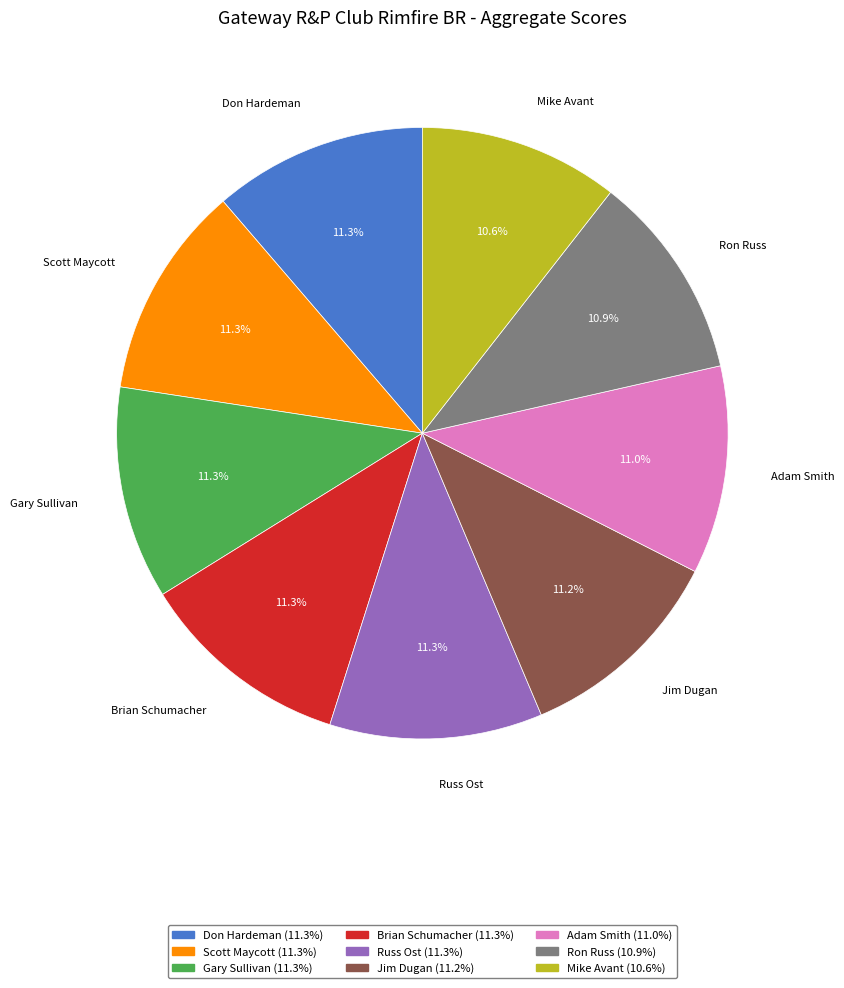

How much of the chart is everything except Adam Smith?

89.0%